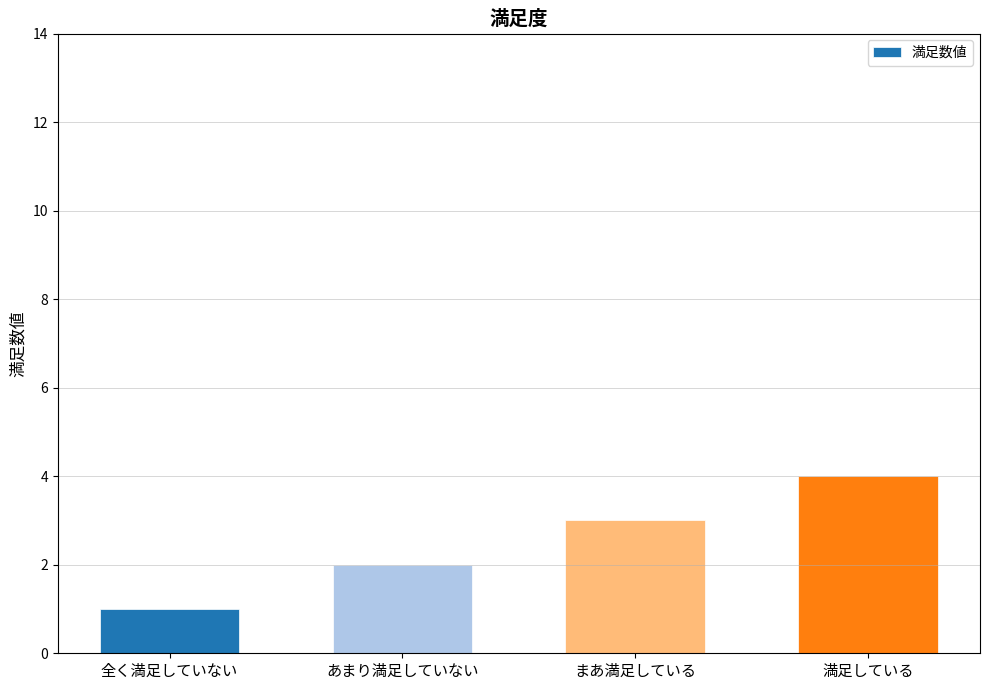

What is the value of the 3rd bar from the left?

3